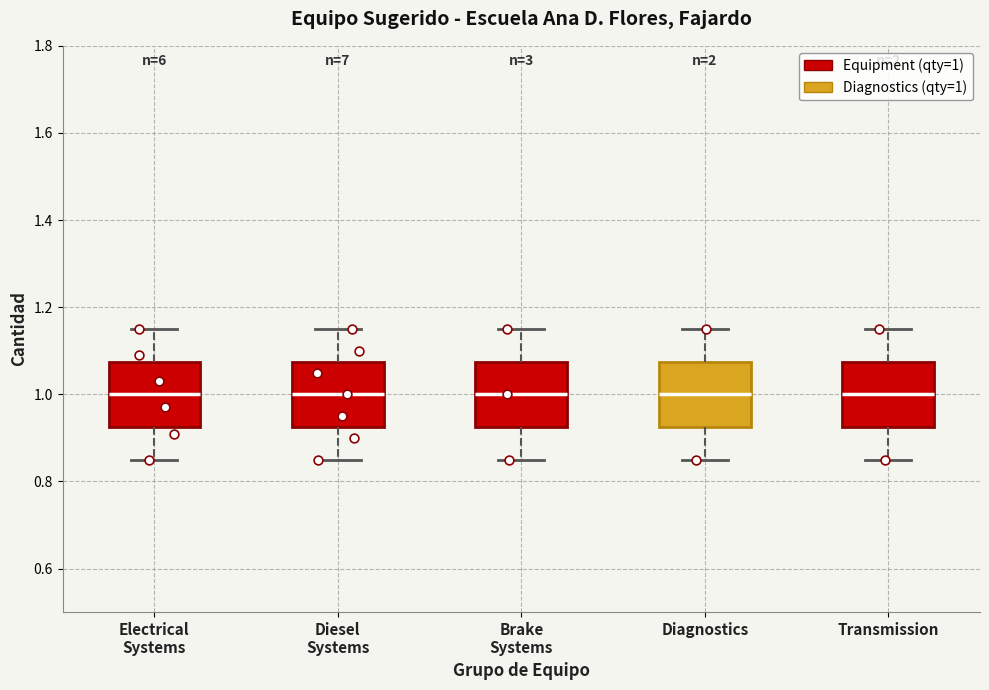

Reading left to right, read every box against the y-axis: the position of its median line, the range the box covers, and the ends of its whiskers. The values are not printed on the chart, so give them approximately, as read against the axis.

Electrical Systems: median 1.00, box 0.92 to 1.08, whiskers 0.86 to 1.16
Diesel Systems: median 1.00, box 0.92 to 1.08, whiskers 0.86 to 1.16
Brake Systems: median 1.00, box 0.92 to 1.08, whiskers 0.86 to 1.16
Diagnostics: median 1.00, box 0.92 to 1.08, whiskers 0.86 to 1.16
Transmission: median 1.00, box 0.92 to 1.08, whiskers 0.86 to 1.16